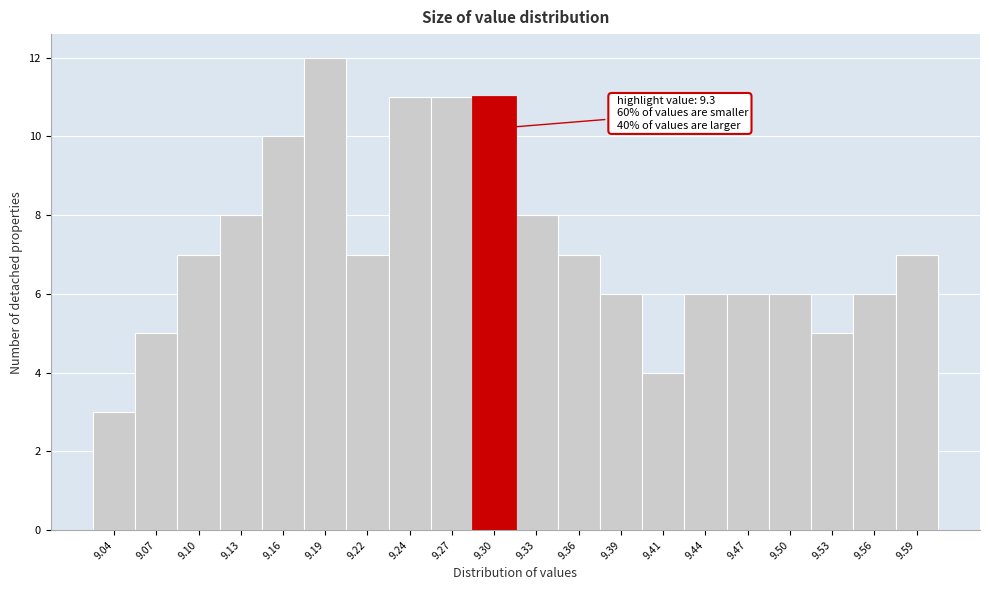

Which range on the x-axis has the tallest bar?

9.175 to 9.200